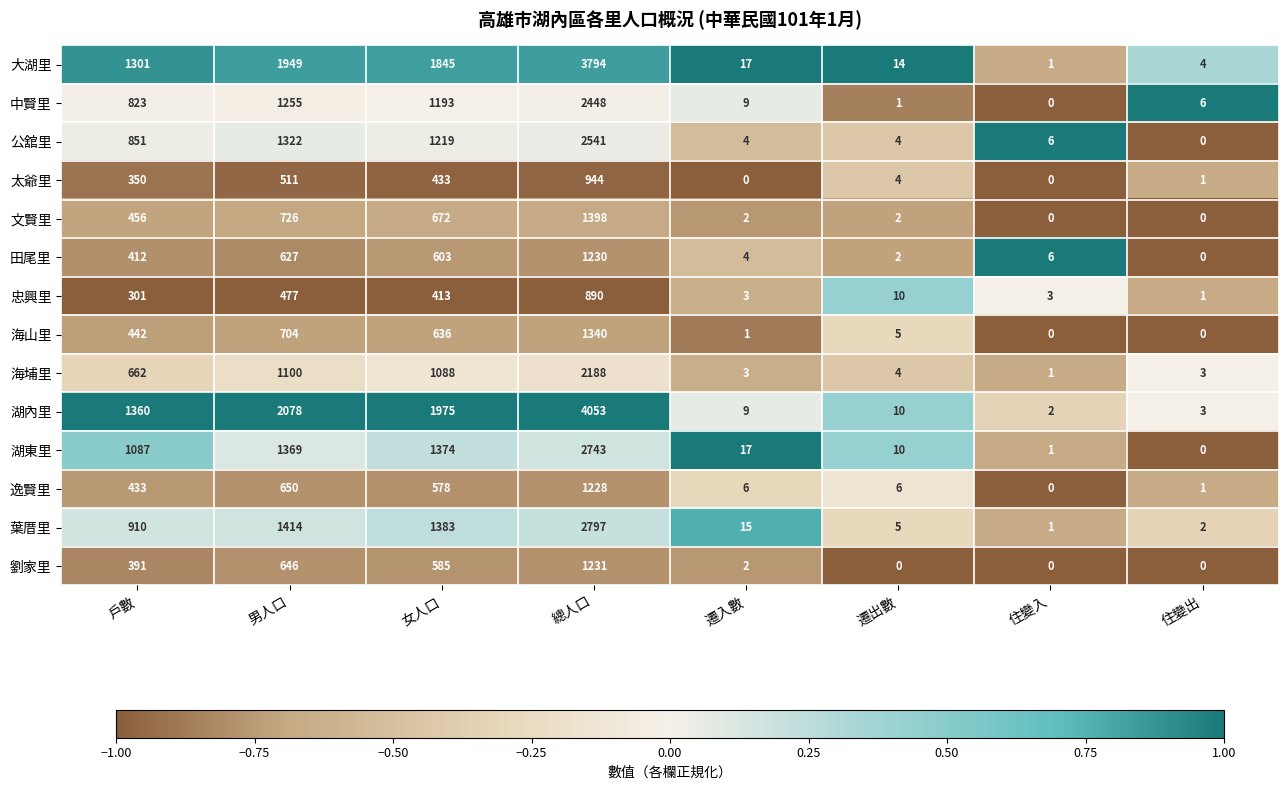

Which series has the widest spread of values?

湖內里